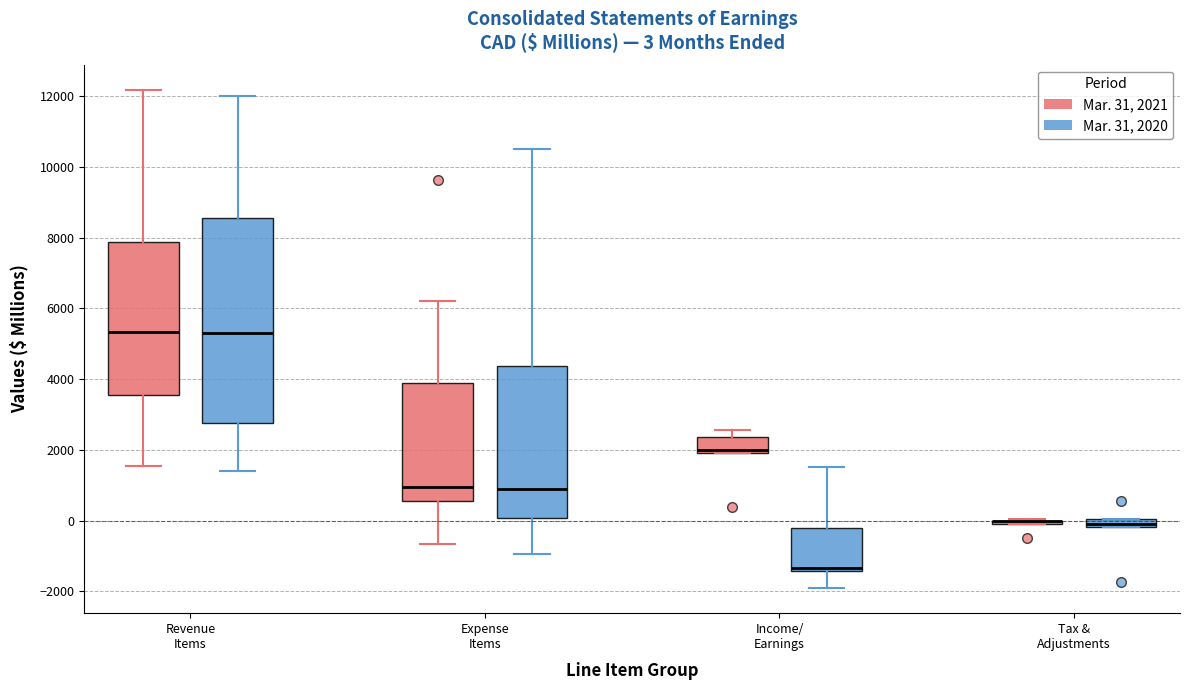

Comparing the boxes themselves (not the whiskers), which one is the tallest?

Revenue Items (Mar. 31, 2020)